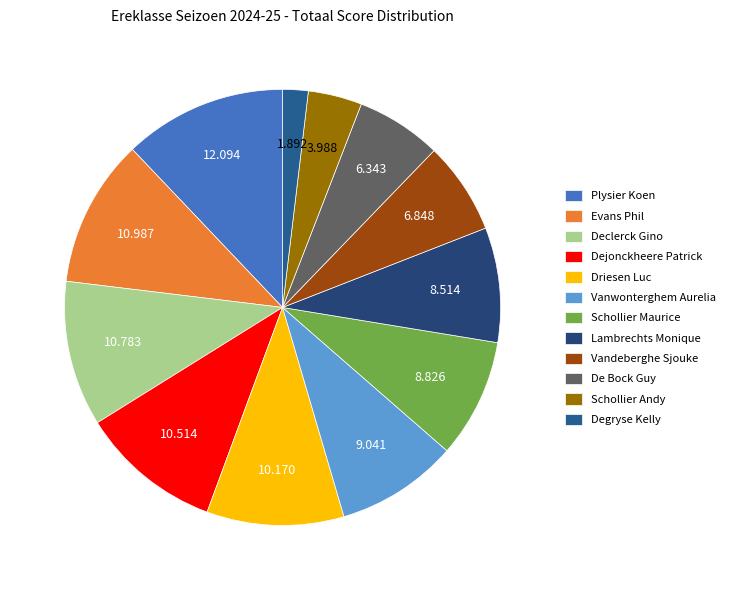

To the nearest percent, what percentage of the pie is Vanwonterghem Aurelia?

9%